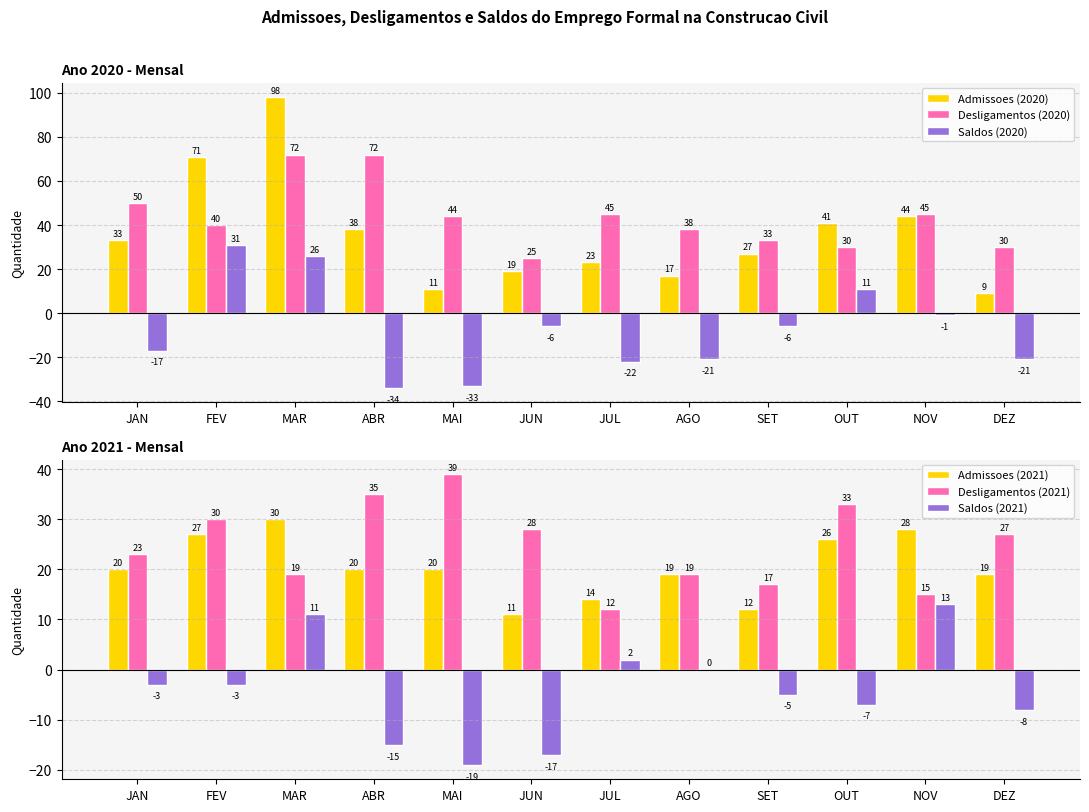

What are all the series names shown in the legend?

Admissoes (2020), Desligamentos (2020), Saldos (2020), Admissoes (2021), Desligamentos (2021), Saldos (2021)